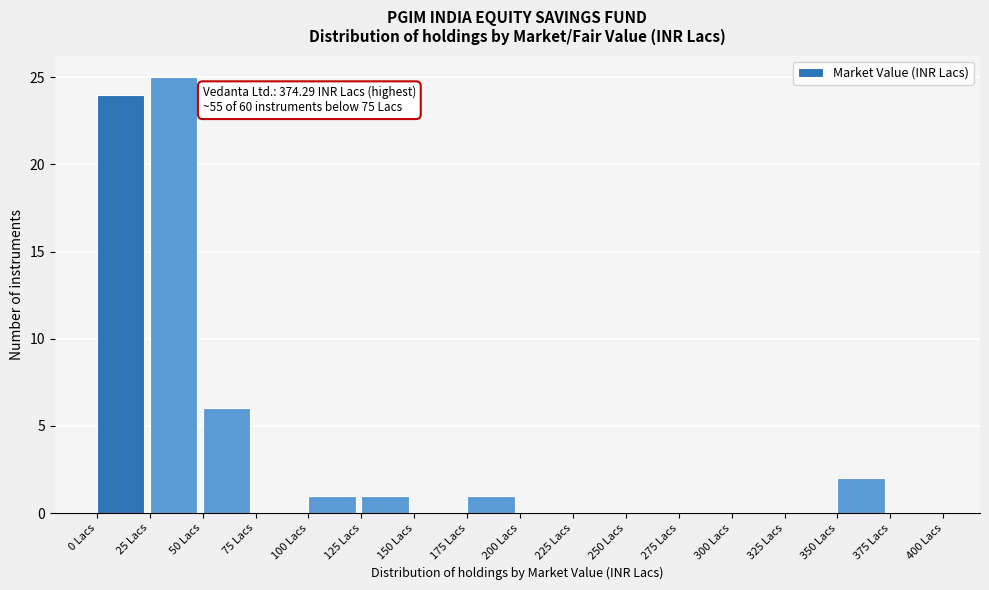

Which range on the x-axis has the tallest bar?

25 to 50